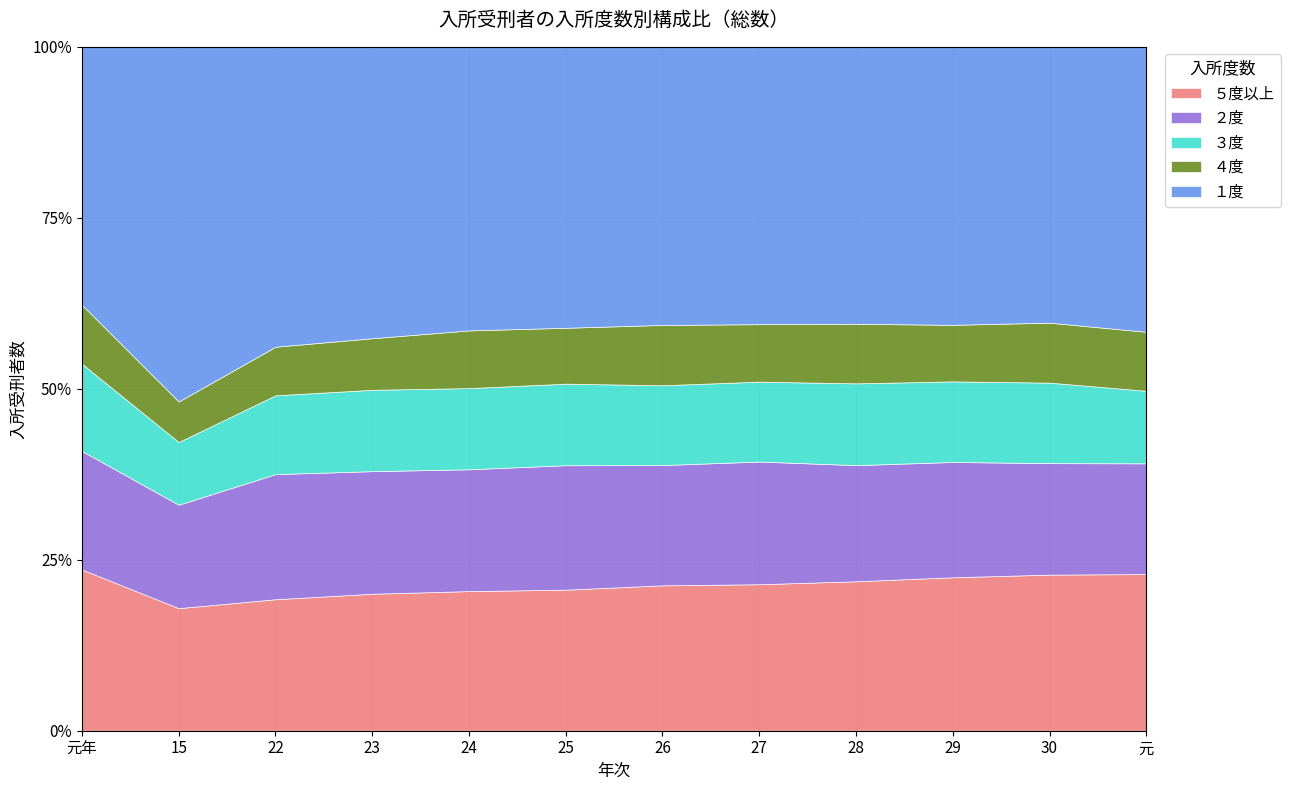

Is it true that ５度以上 equals 33.5 at 29?

False